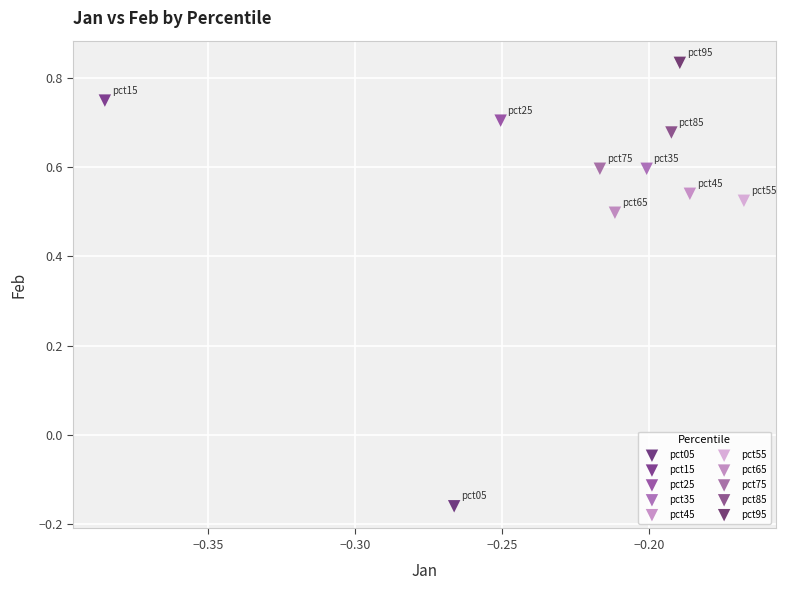

Which series contains the highest Y value?

pct95